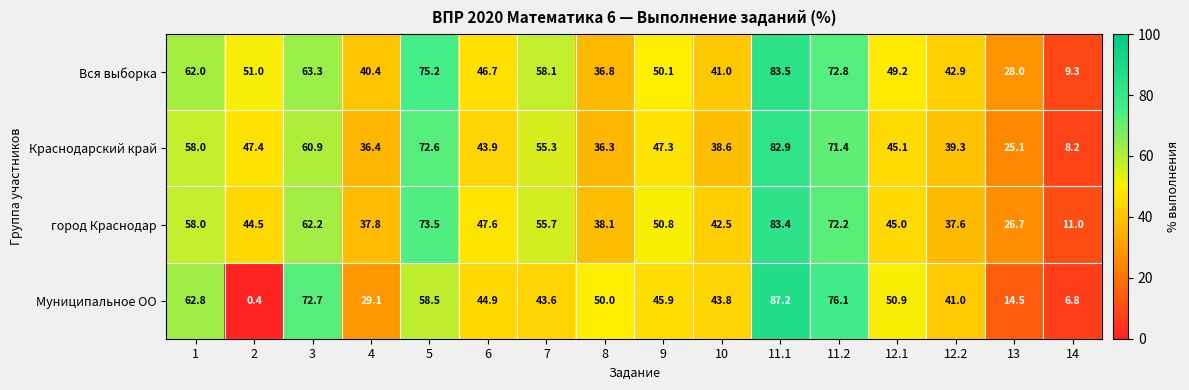

At how many categories does at least one series exceed 10?

16